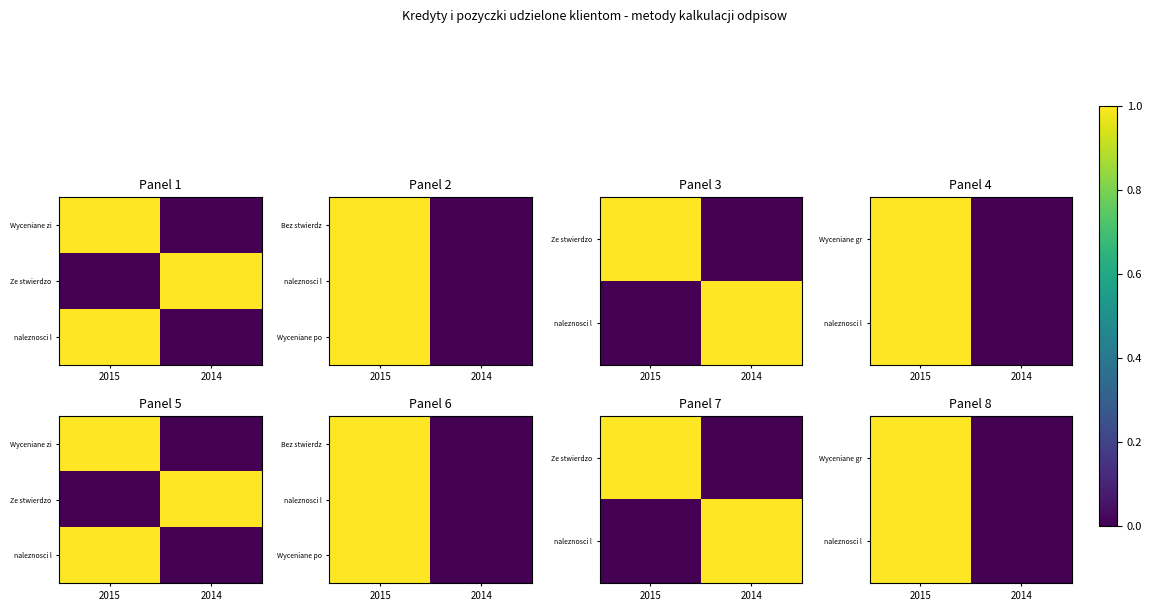

What is the difference between the maximum and minimum values in the Wyceniane gr series?

1